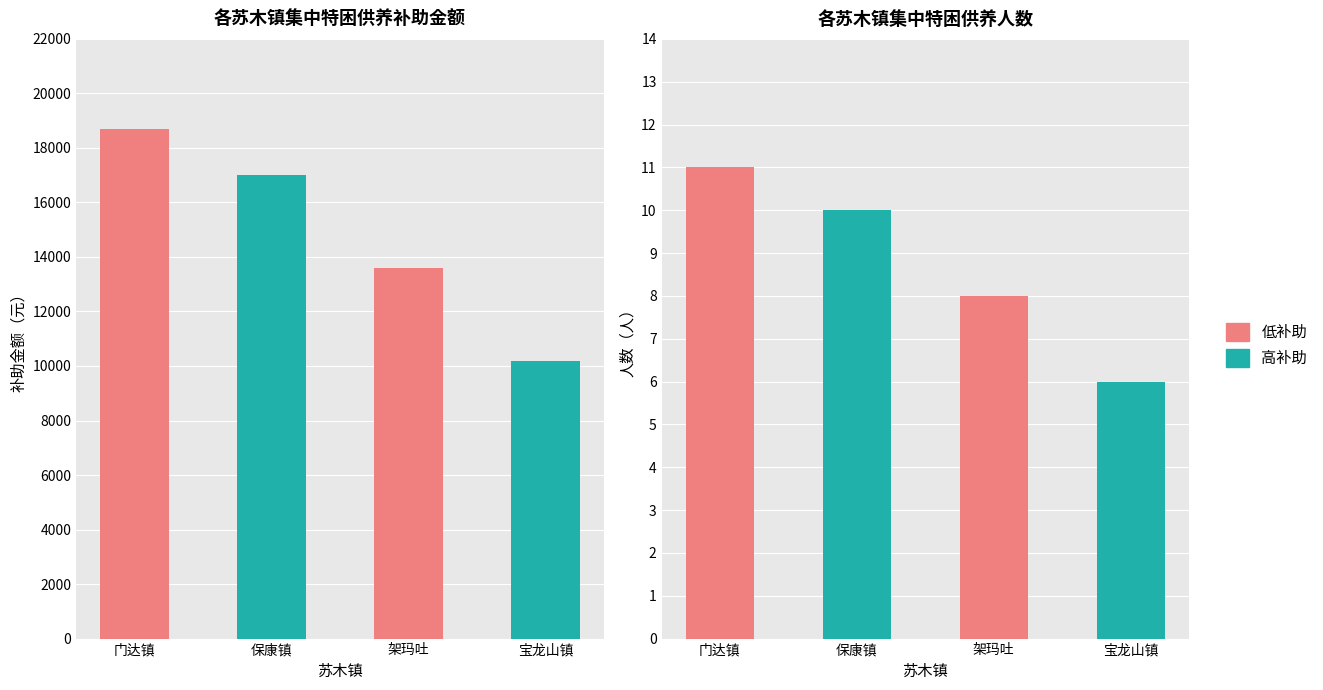

How many values in the 人数 series exceed 10?

1